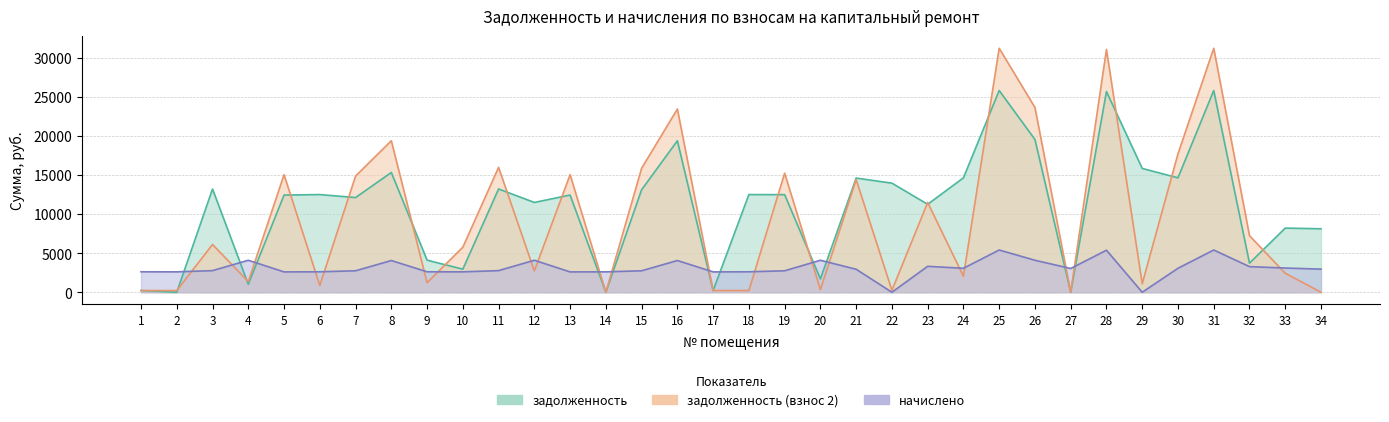

Reading left to right, transcribe all the data shown in this chart.

задолженность: 1=218.3	2=0.0	3=13215.4	4=1024.0	5=12441.4	6=12506.4	7=12123.6	8=15332.3	9=4106.3	10=2956.3	11=13221.0	12=11498.5	13=12441.4	14=1.4	15=13123.6	16=19393.0	17=216.9	18=12506.4	19=12493.3	20=1706.7	21=14617.8	22=13968.1	23=11260.2	24=14650.3	25=25824.8	26=19555.3	27=0.0	28=25694.9	29=15852.2	30=14650.3	31=25824.8	32=3727.8	33=8212.5	34=8127.6
задолженность (взнос 2): 1=218.3	2=217.7	3=6114.6	4=1363.8	5=15047.3	6=873.2	7=14872.4	8=19394.3	9=1225.9	10=5769.1	11=15990.2	12=2730.6	13=15047.3	14=0.0	15=15872.4	16=23455.0	17=217.8	18=218.3	19=15242.2	20=339.7	21=14422.1	22=244.4	23=11492.6	24=2045.8	25=31234.1	26=23651.3	27=0.0	28=31076.9	29=1093.3	30=17719.0	31=31234.1	32=7241.2	33=2433.6	34=0.0